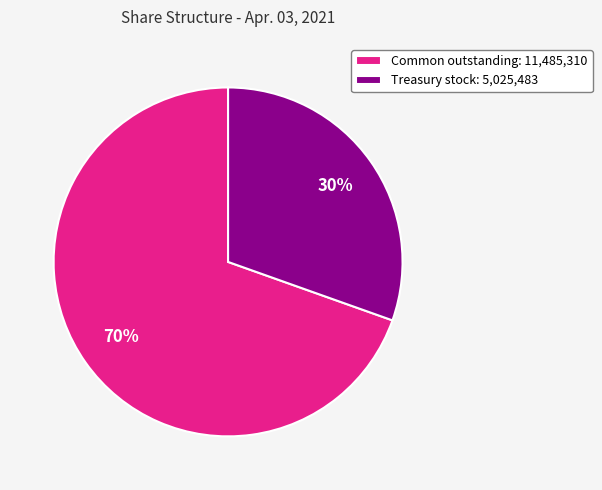

Does any single category account for the majority?

Yes